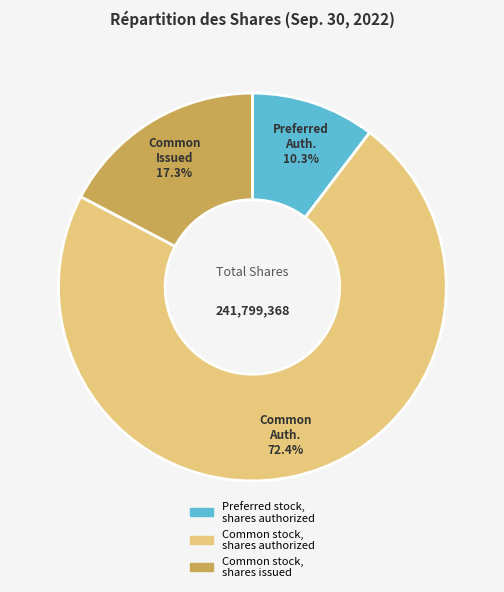

Which slice represents more than half of the pie?

Common stock, shares authorized